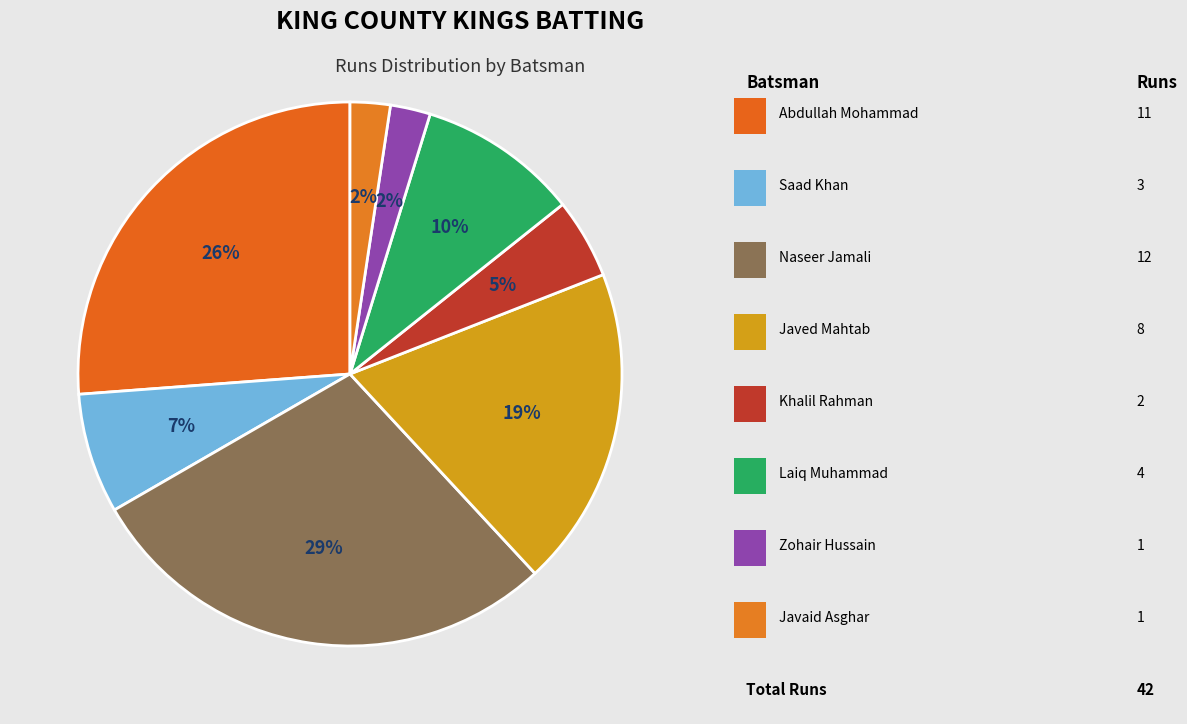

How many segments does this pie chart have?

8